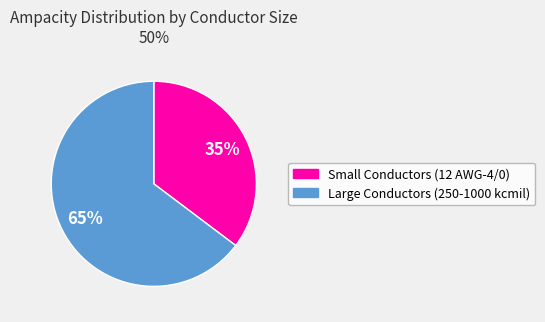

To the nearest percent, what is the average slice percentage?

50%